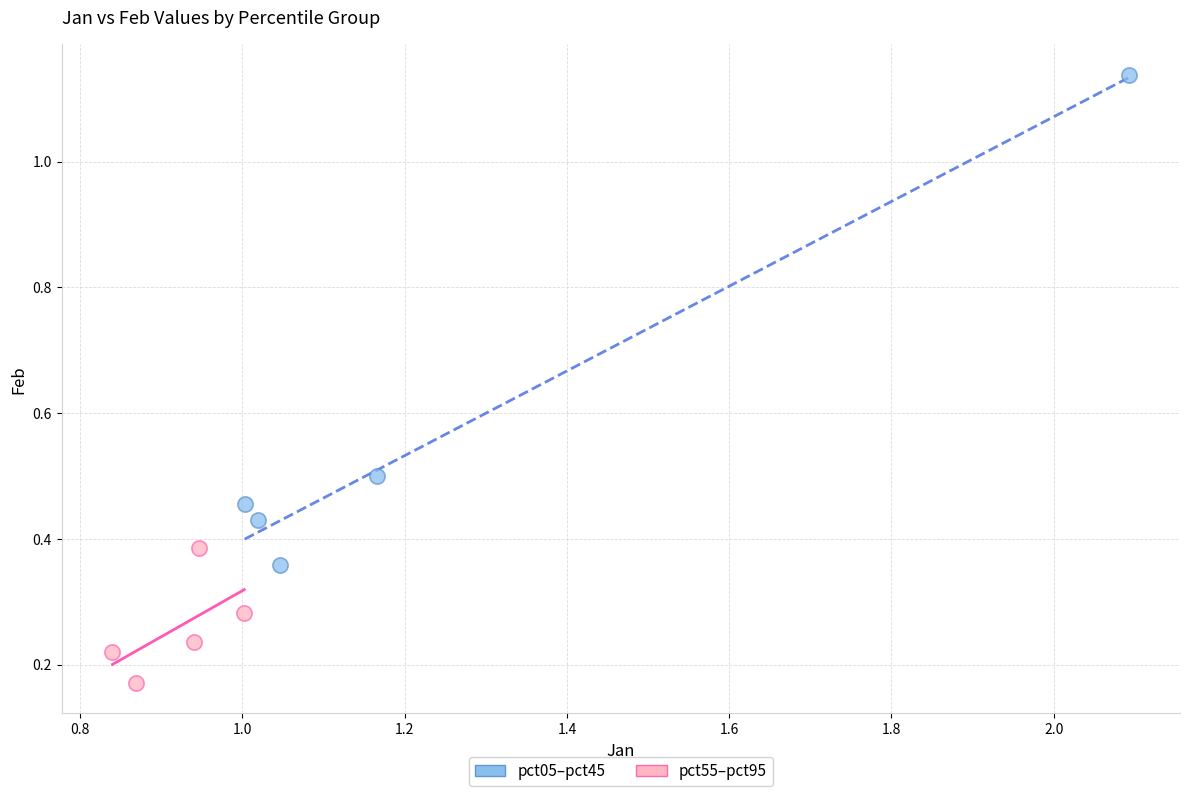

Which series has the largest Y range (max minus min)?

pct05–pct45